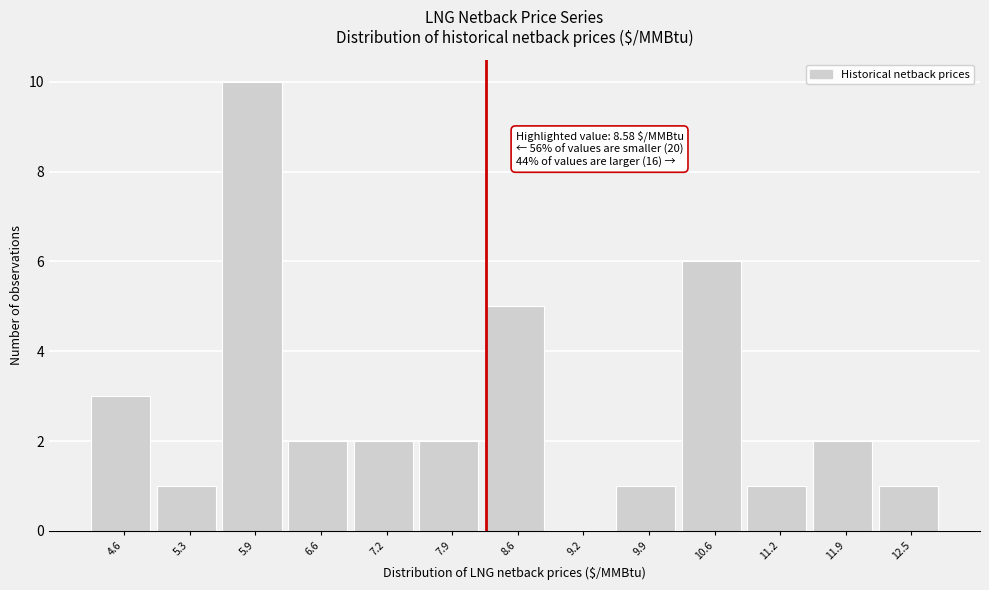

Reading left to right, what are all the values shown in this chart?

4.6=3	5.3=1	5.9=10	6.6=2	7.2=2	7.9=2	8.6=5	9.2=0	9.9=1	10.6=6	11.2=1	11.9=2	12.5=1